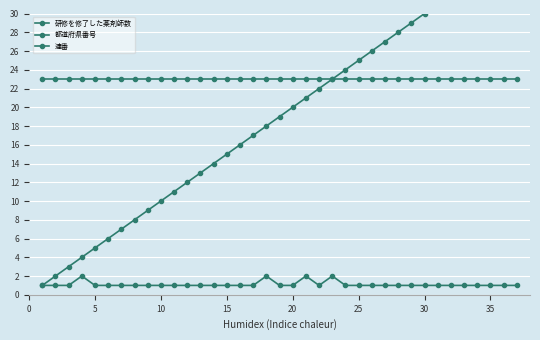

Does the chart display data point markers on the line(s)?

Yes